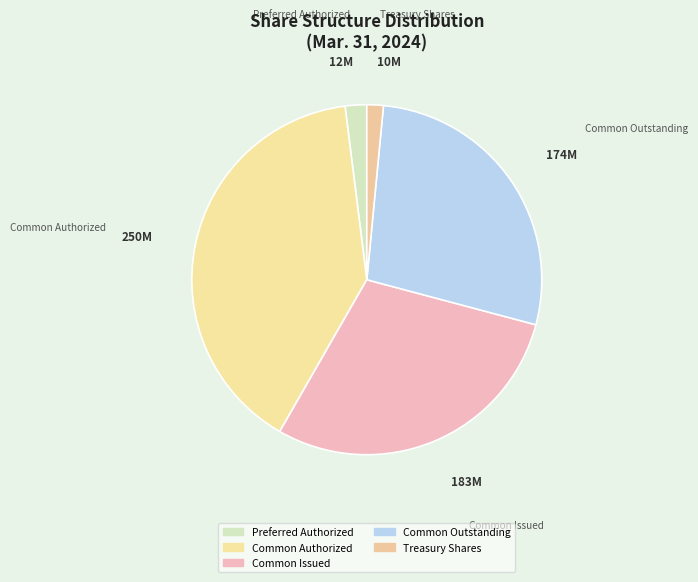

Which category has the biggest portion of the pie?

Common Authorized